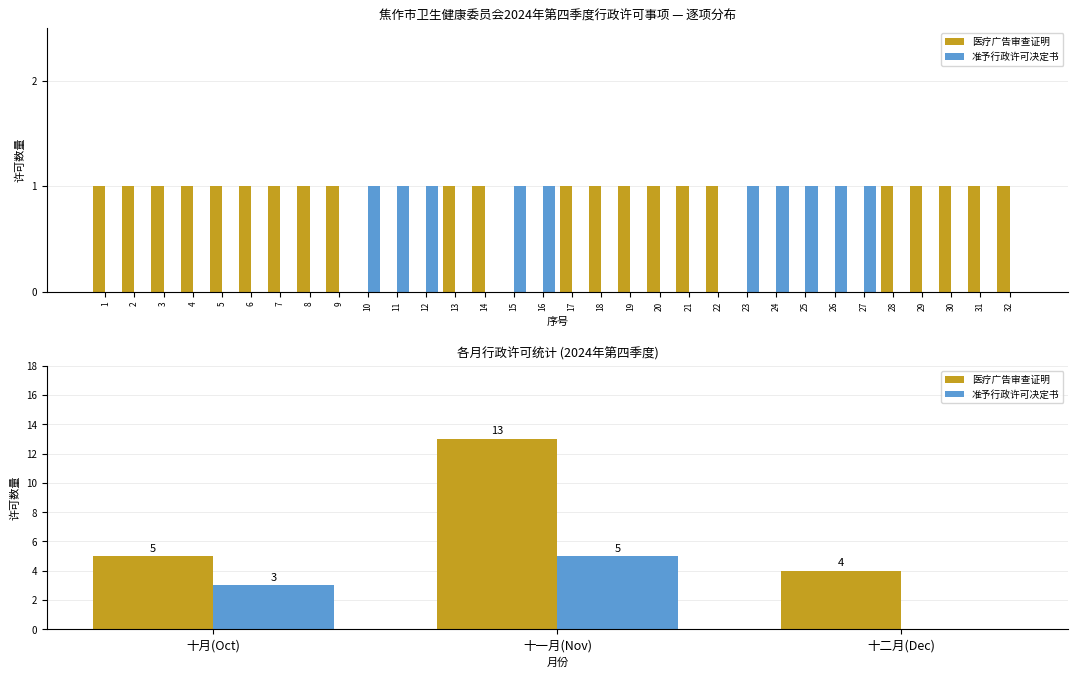

What is the sum of all 准予行政许可决定书 values?

8